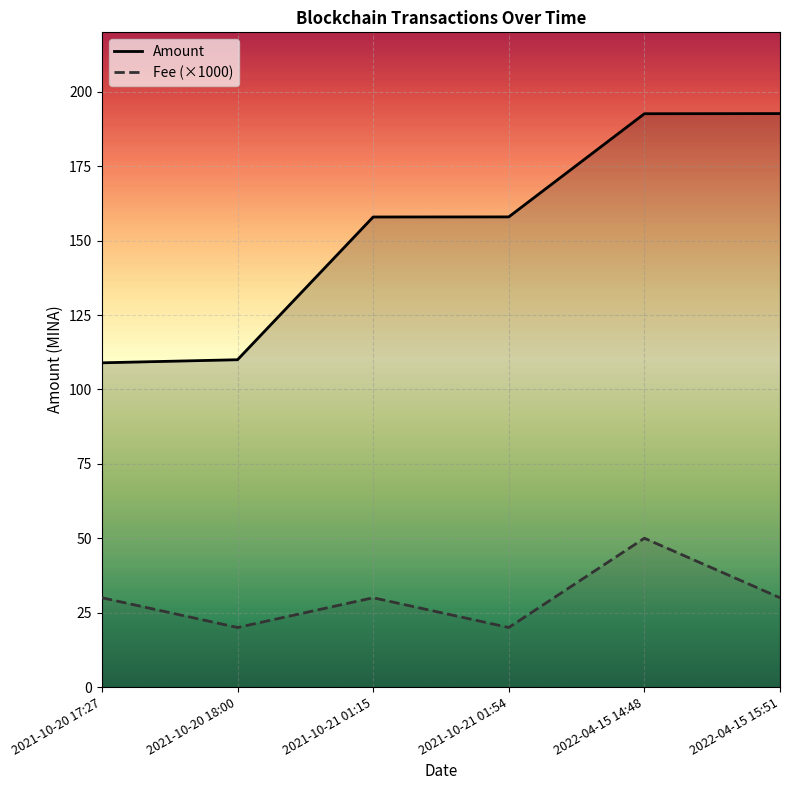

List the labels in order of Fee (×1000) value, smallest first.

2021-10-20 18:00, 2021-10-21 01:54, 2021-10-20 17:27, 2021-10-21 01:15, 2022-04-15 15:51, 2022-04-15 14:48